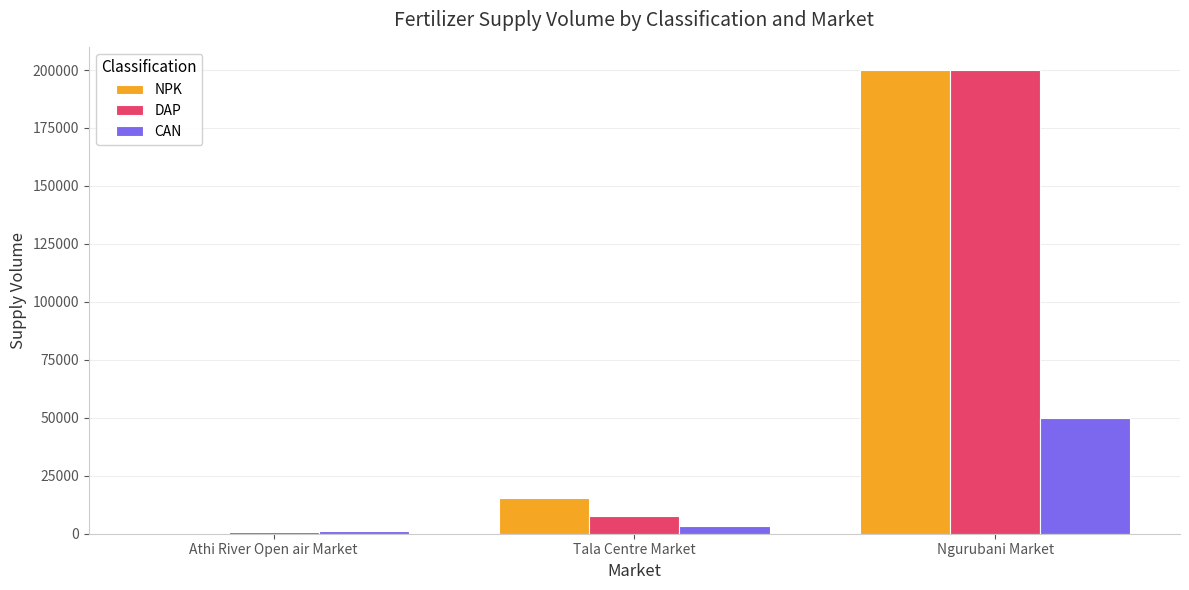

How many series are shown in this chart?

3